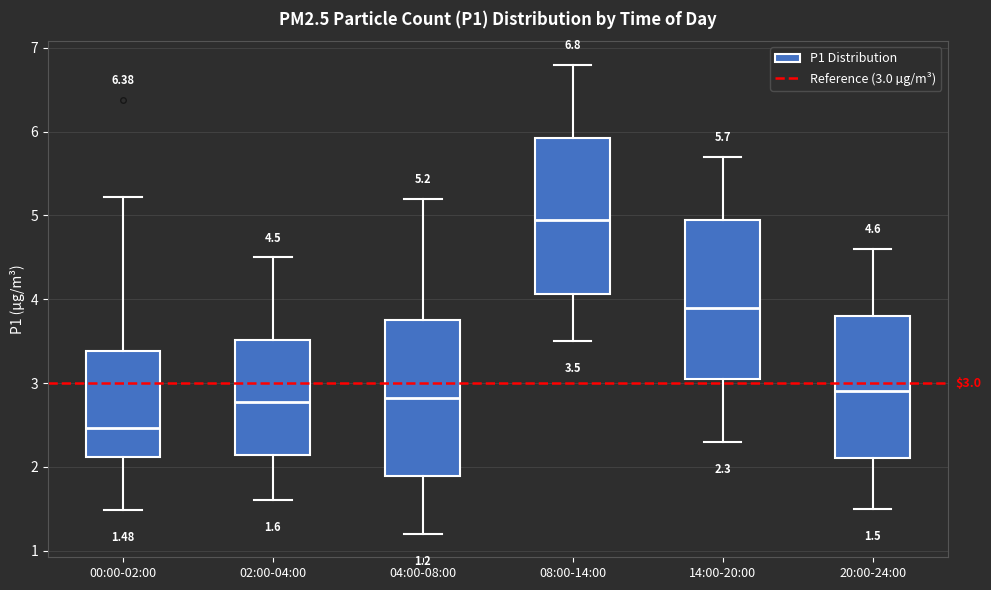

Which box has the highest median line?

08:00-14:00